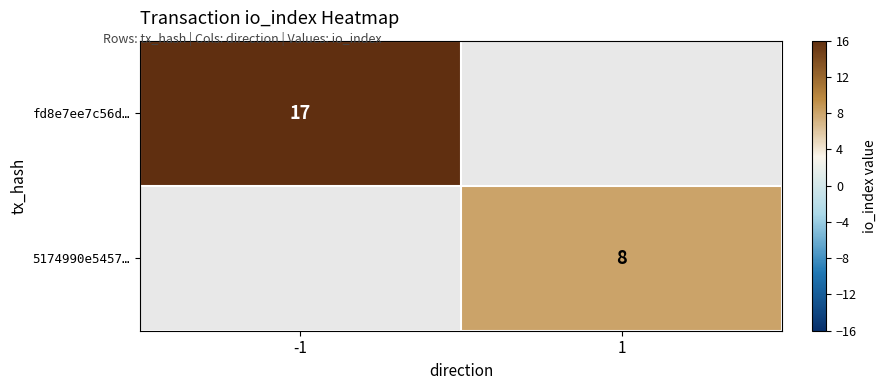

True or false: fd8e7ee7c56d… has a value of 30.1 at -1.

False